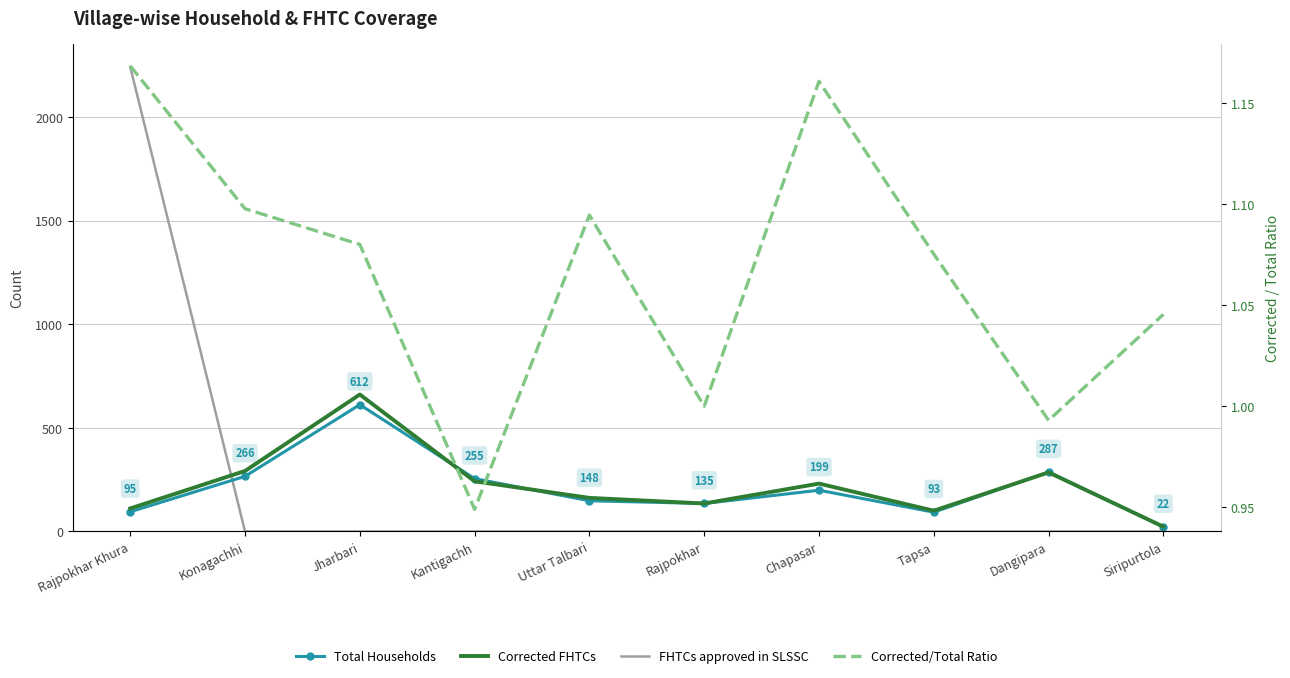

Between Rajpokhar and Siripurtola, which series saw the biggest shift?

Total Households